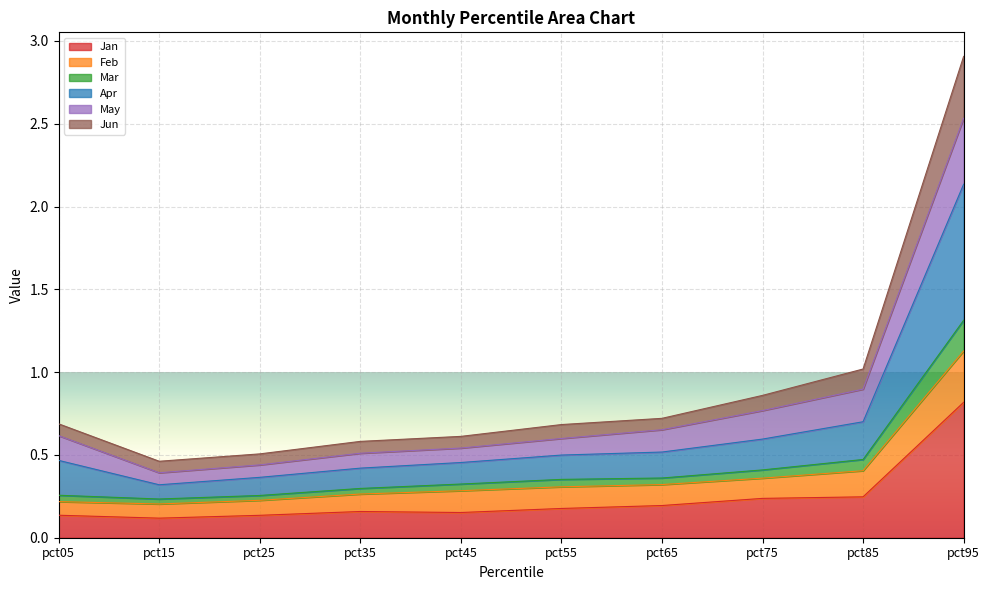

At which category is the sum across all series the highest?

pct95